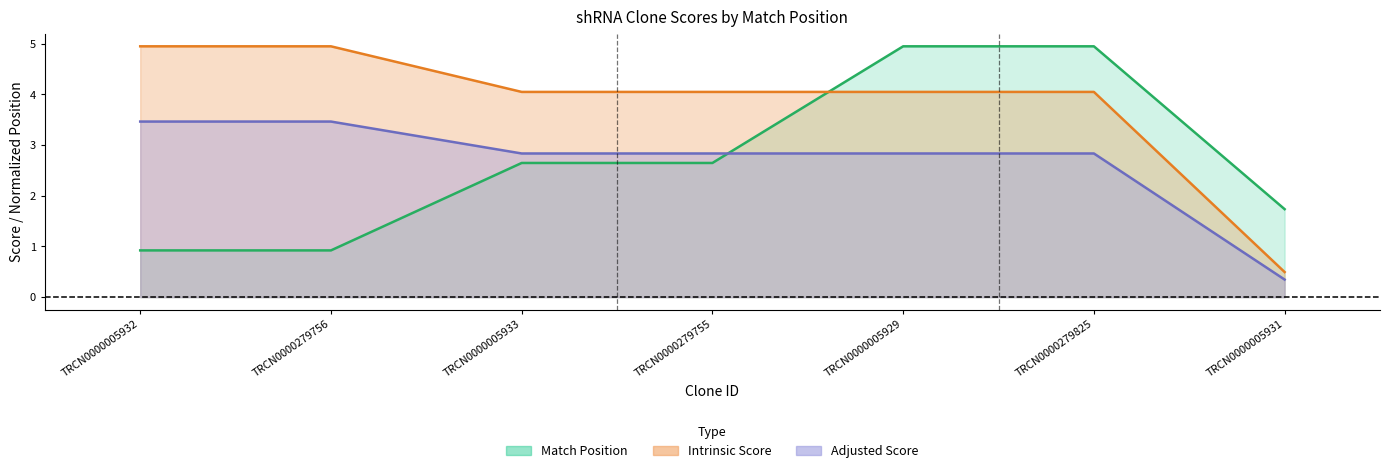

Between TRCN0000279825 and TRCN0000005931, which series saw the biggest shift?

Intrinsic Score